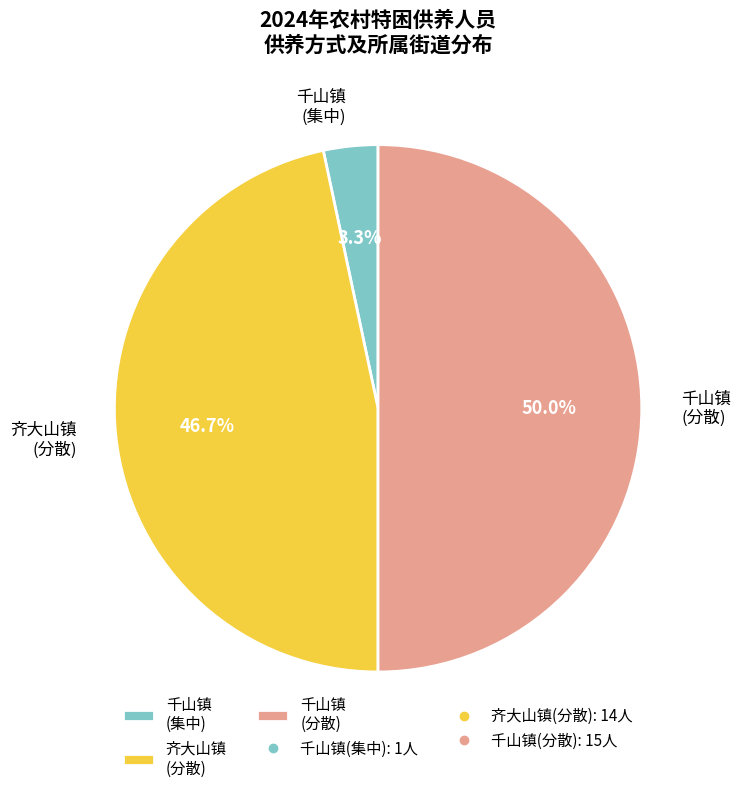

Rank the categories by value from highest to lowest.

千山镇 (分散), 齐大山镇 (分散), 千山镇 (集中)